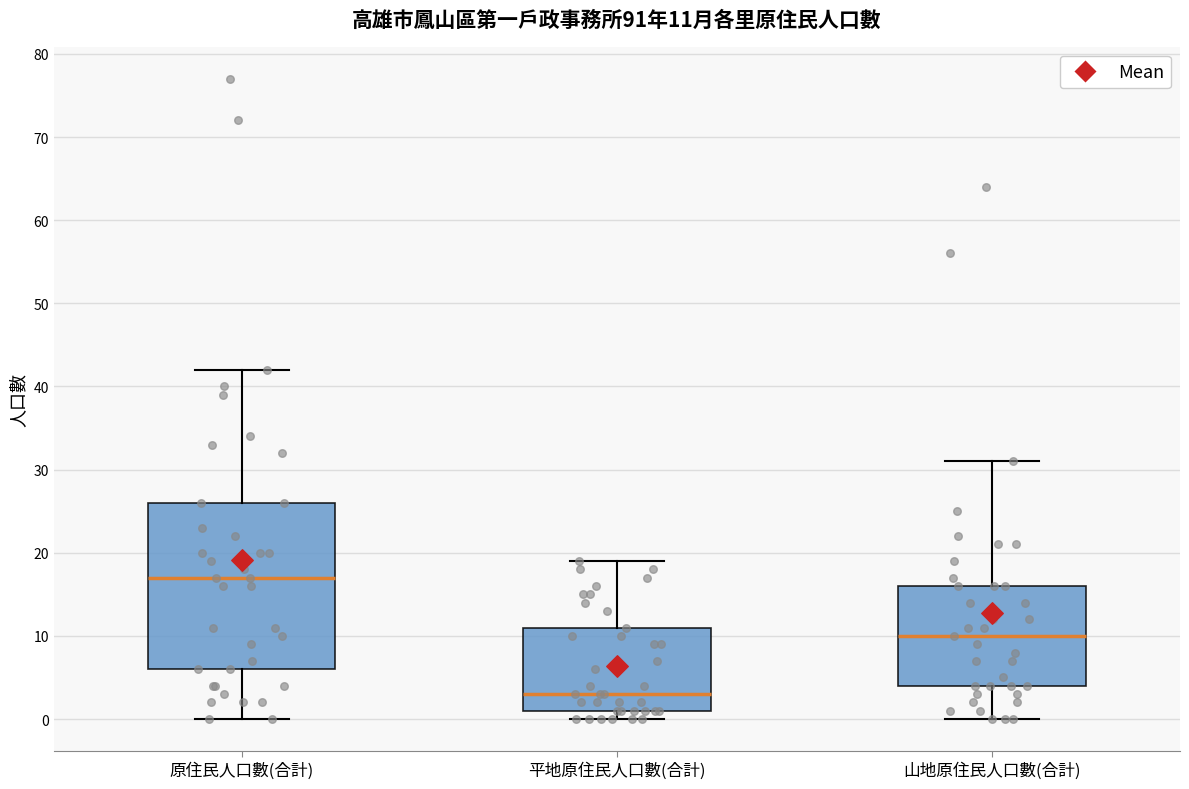

Which box is the tallest, from its lower edge to its upper edge?

原住民人口數(合計)